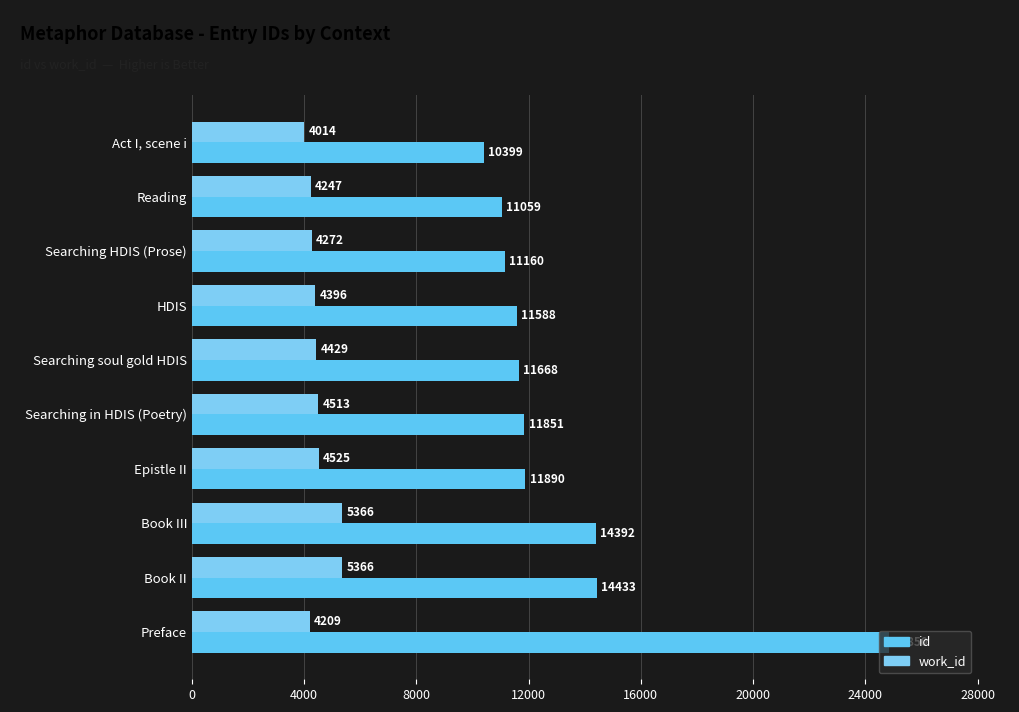

What is the value of the id bar at the 7th from the left?

11890